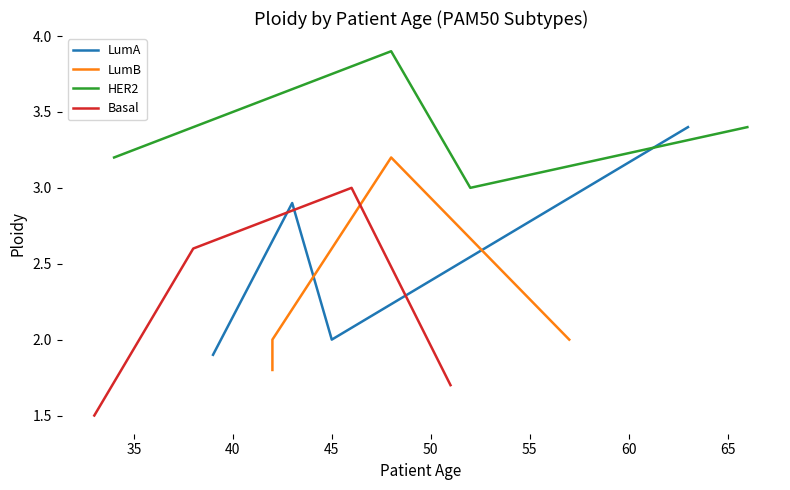

What is the maximum value for LumA?

3.4